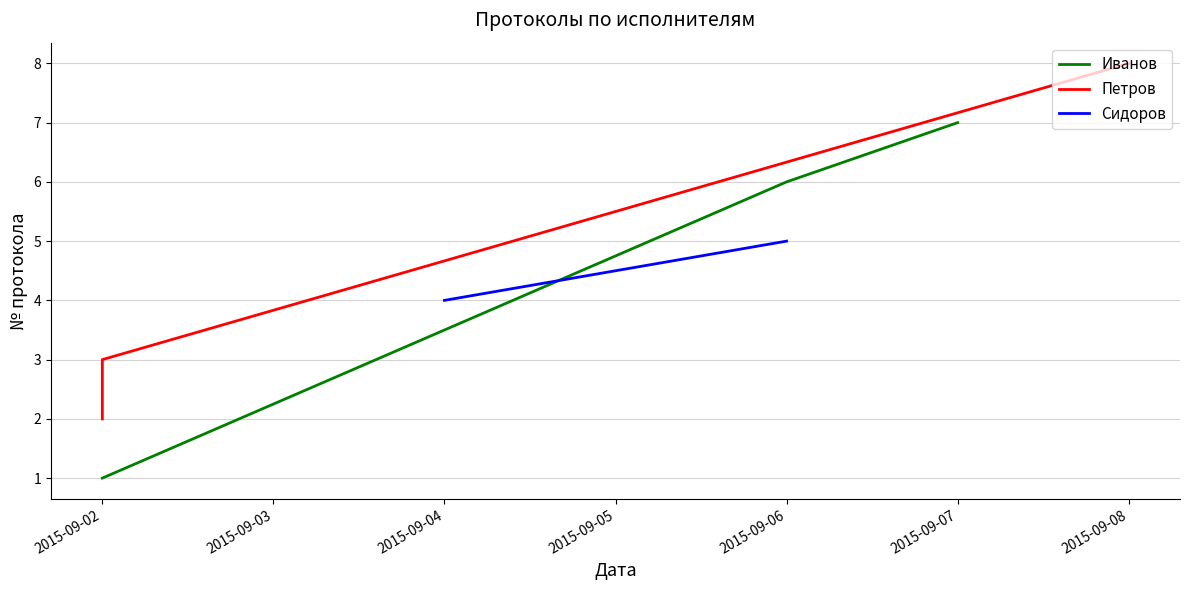

At which label does Иванов reach its minimum?

2015-09-02